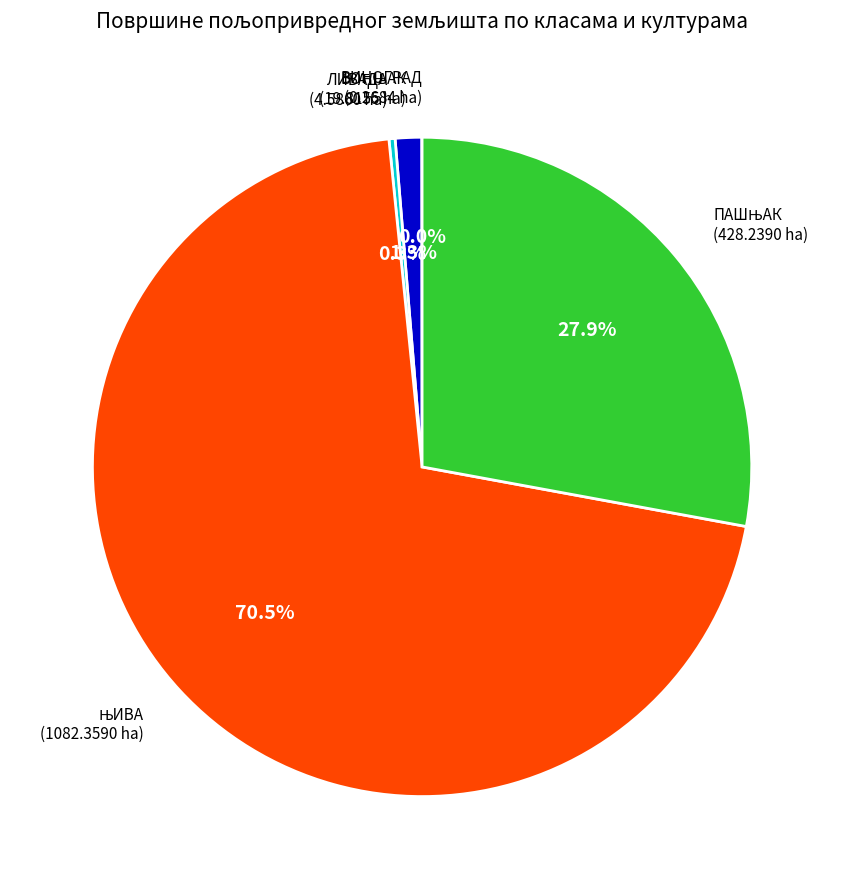

Is there a majority slice in this chart?

Yes